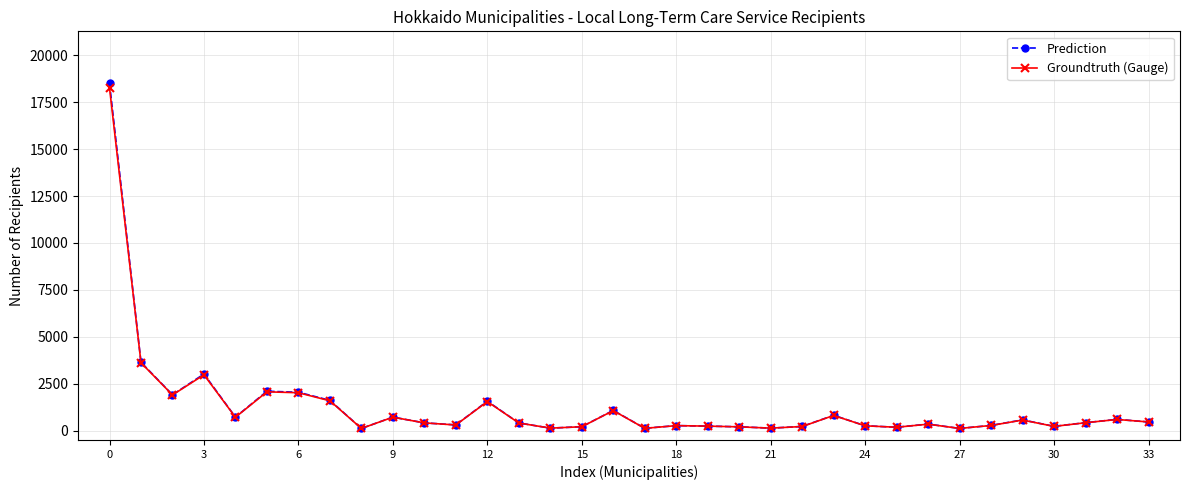

What is the value of the Prediction point at the 20th from the left?

238